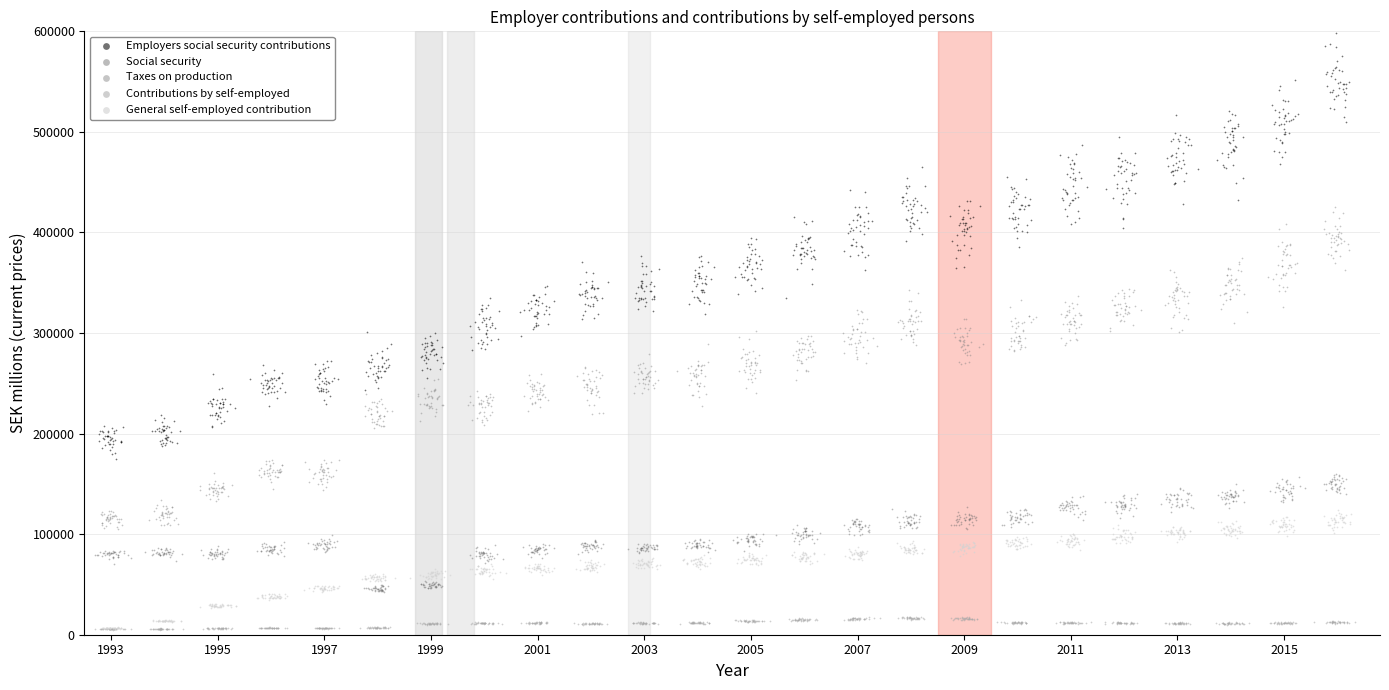

Which series has the largest Y range (max minus min)?

Employers social security contributions